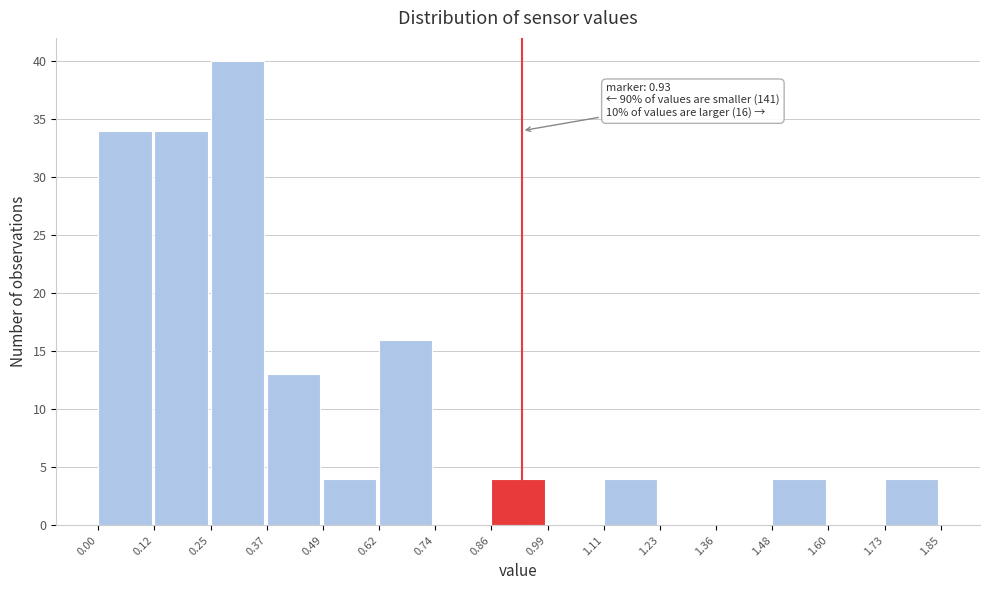

Which range on the x-axis has the tallest bar?

0.25 to 0.37